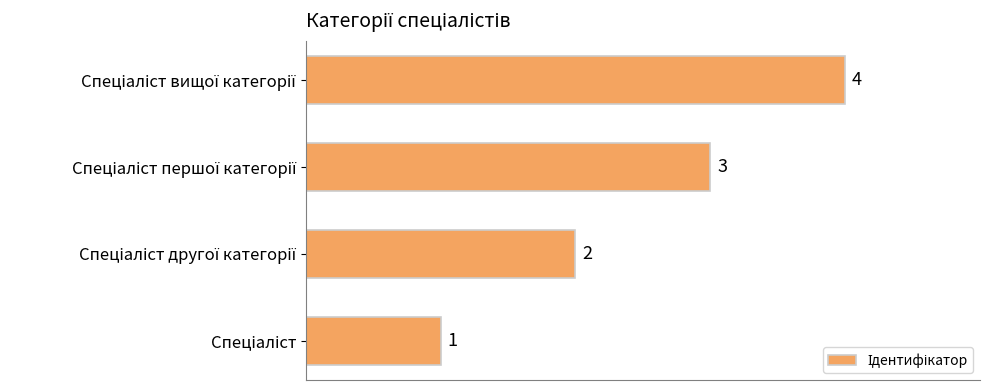

How many values are between 2 and 4?

3